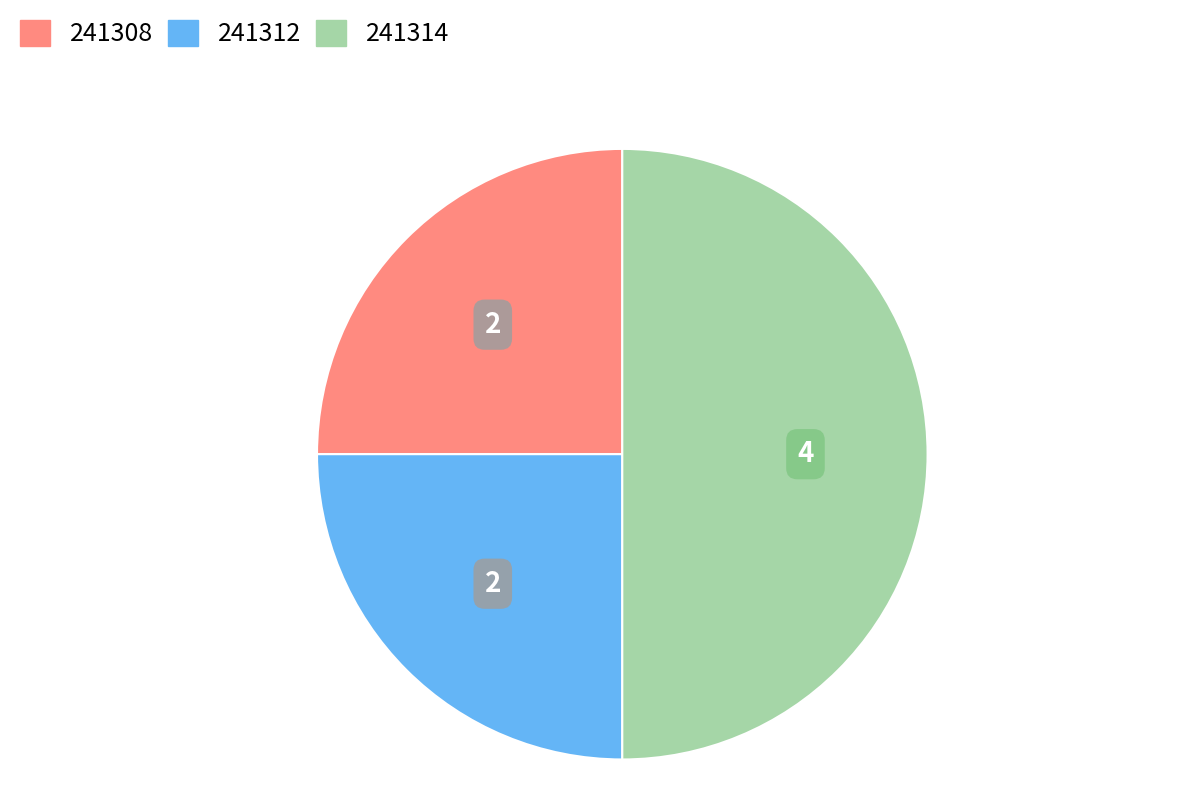

Which slice is the largest?

241314